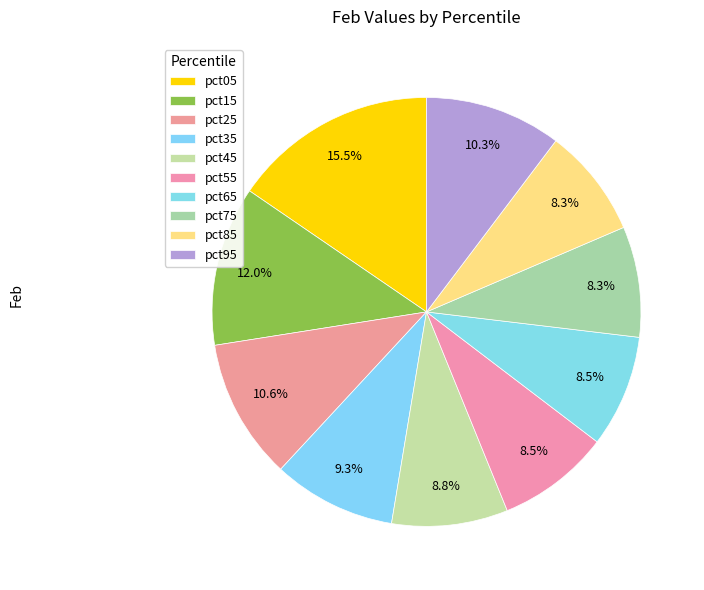

True or false: pct85 accounts for 8% of the total.

True